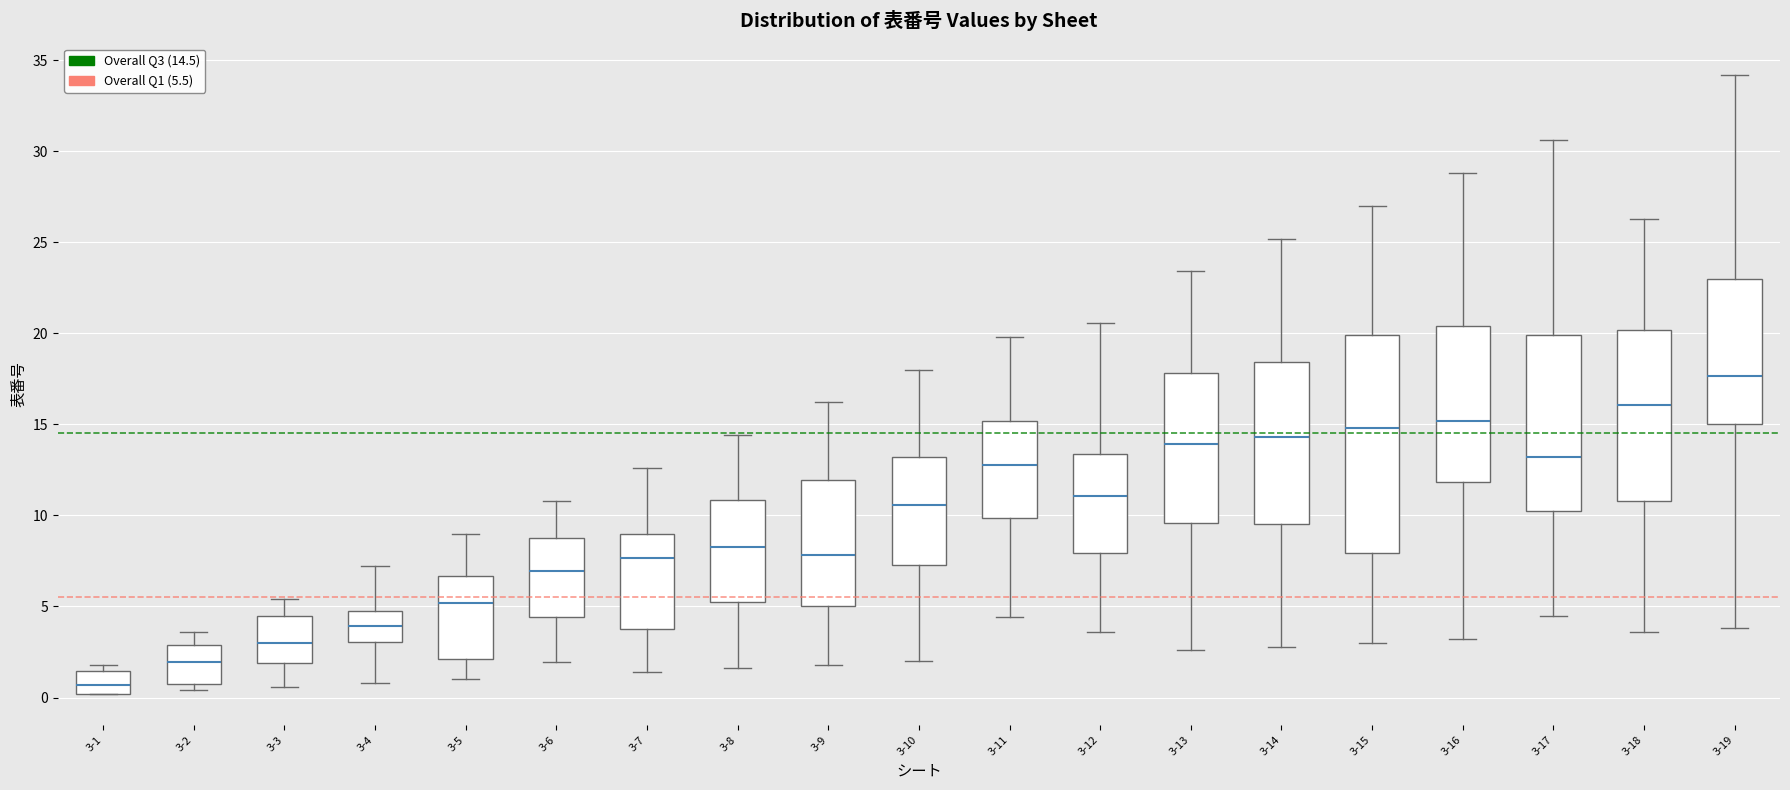

Where does the lower whisker of the box for 3-11 end on the y-axis? The values are not printed on the chart, so give them approximately, as read against the axis.

4.5